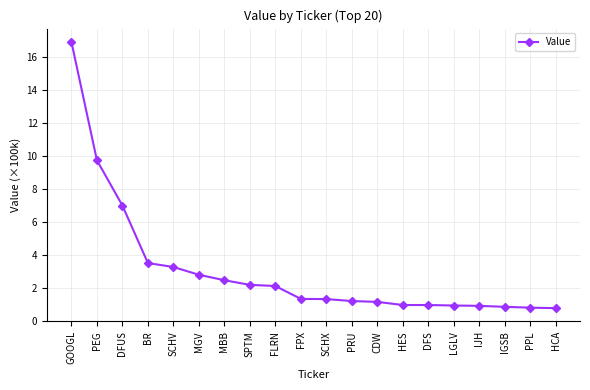

The value at MGV is 1.0. True or false?

False